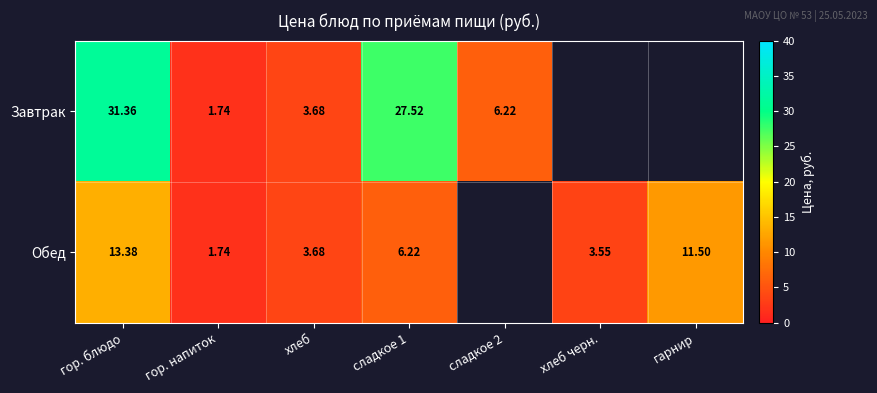

At which category does the chart reach its peak across all series?

гор. блюдо